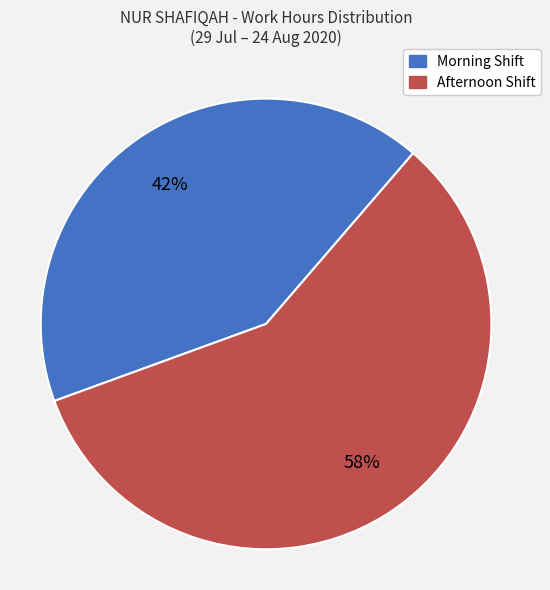

Does any single category account for the majority?

Yes